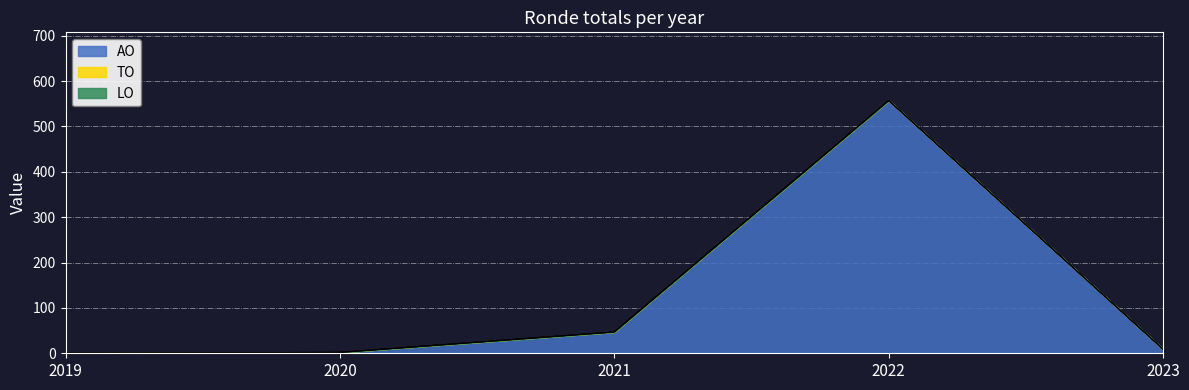

Which category has the highest value across all series?

2022